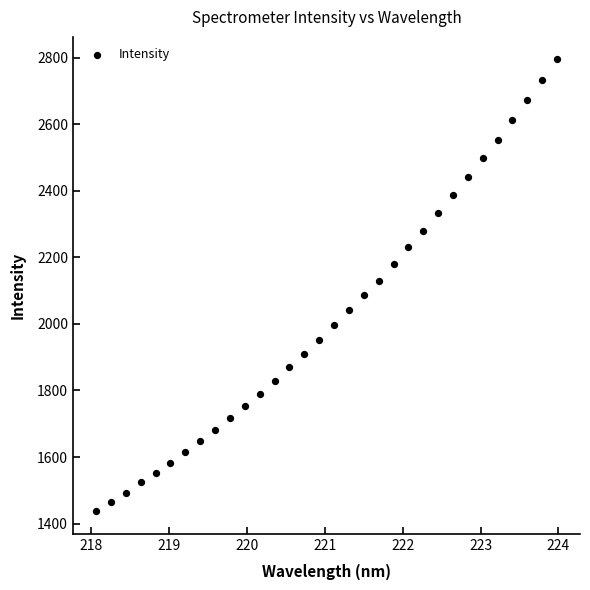

What is the range of X values (max minus min)?

5.9